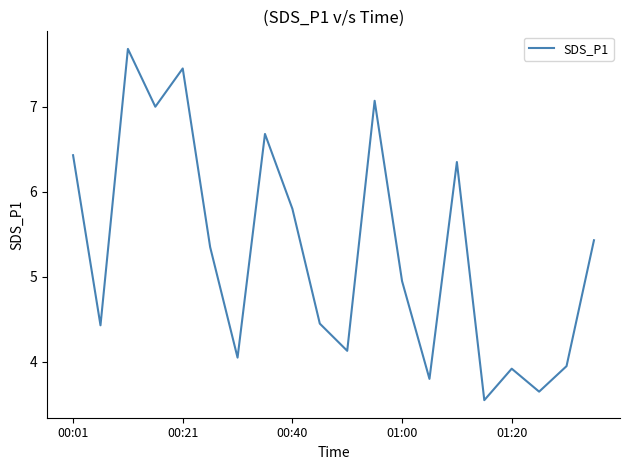

What value does the data have at 00:40?

5.8